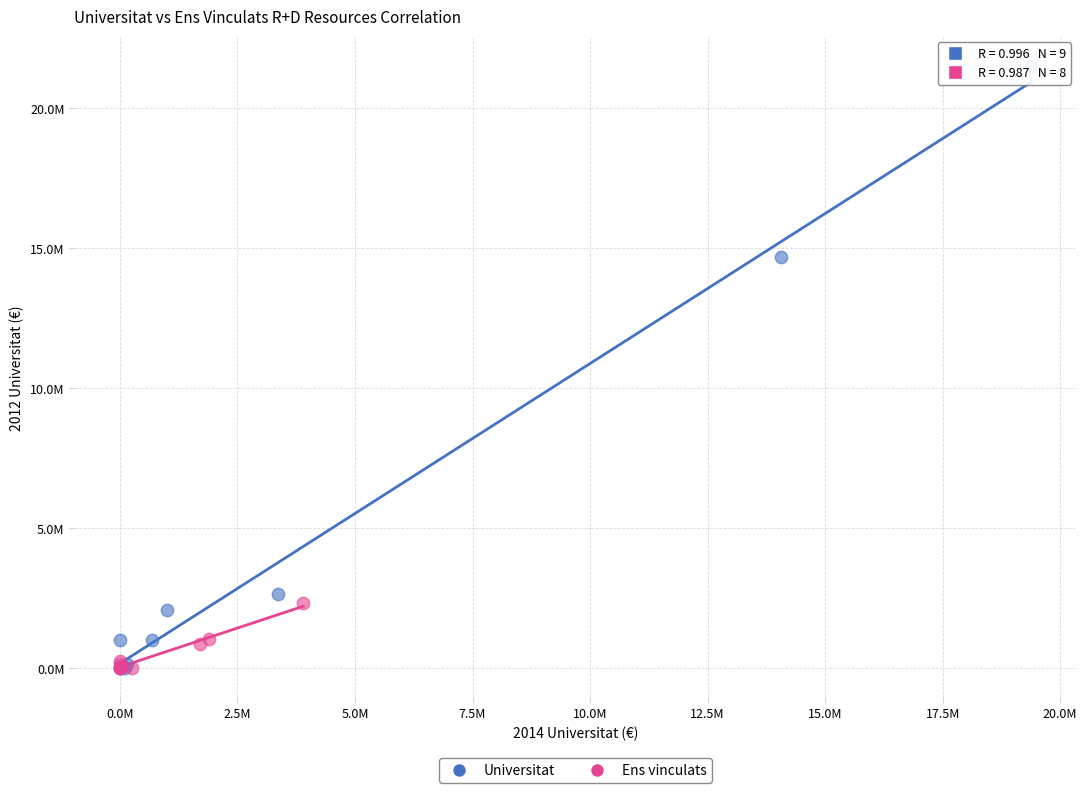

Which series has the widest spread of Y values?

Universitat